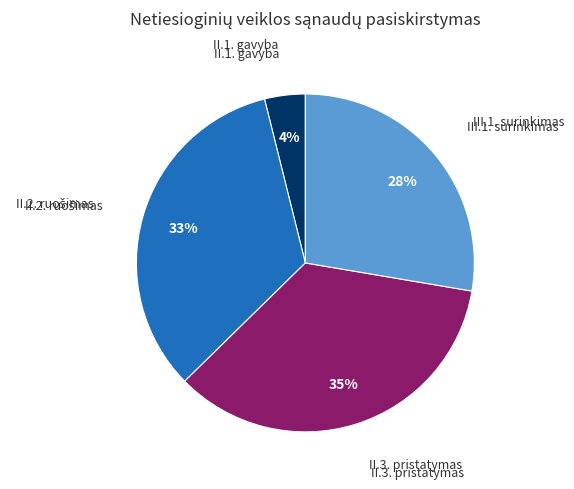

Is there a majority slice in this chart?

No